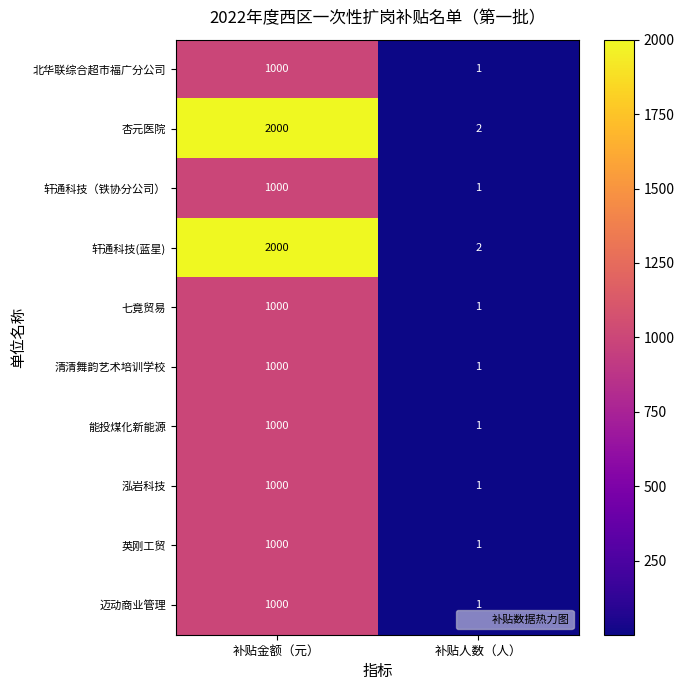

The value of 北华联综合超市福广分公司 at 补贴金额（元） is 1000. True or false?

True